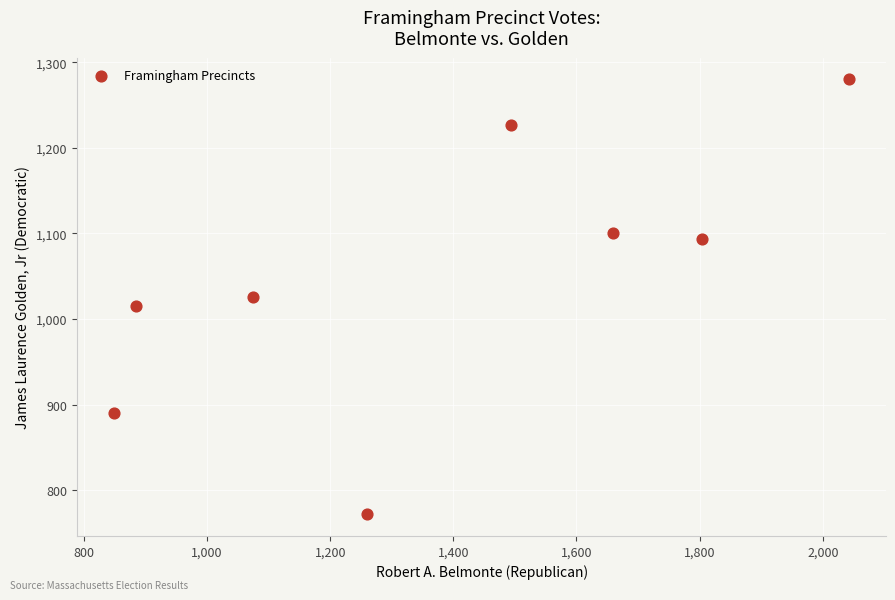

What is the average X value?

1384